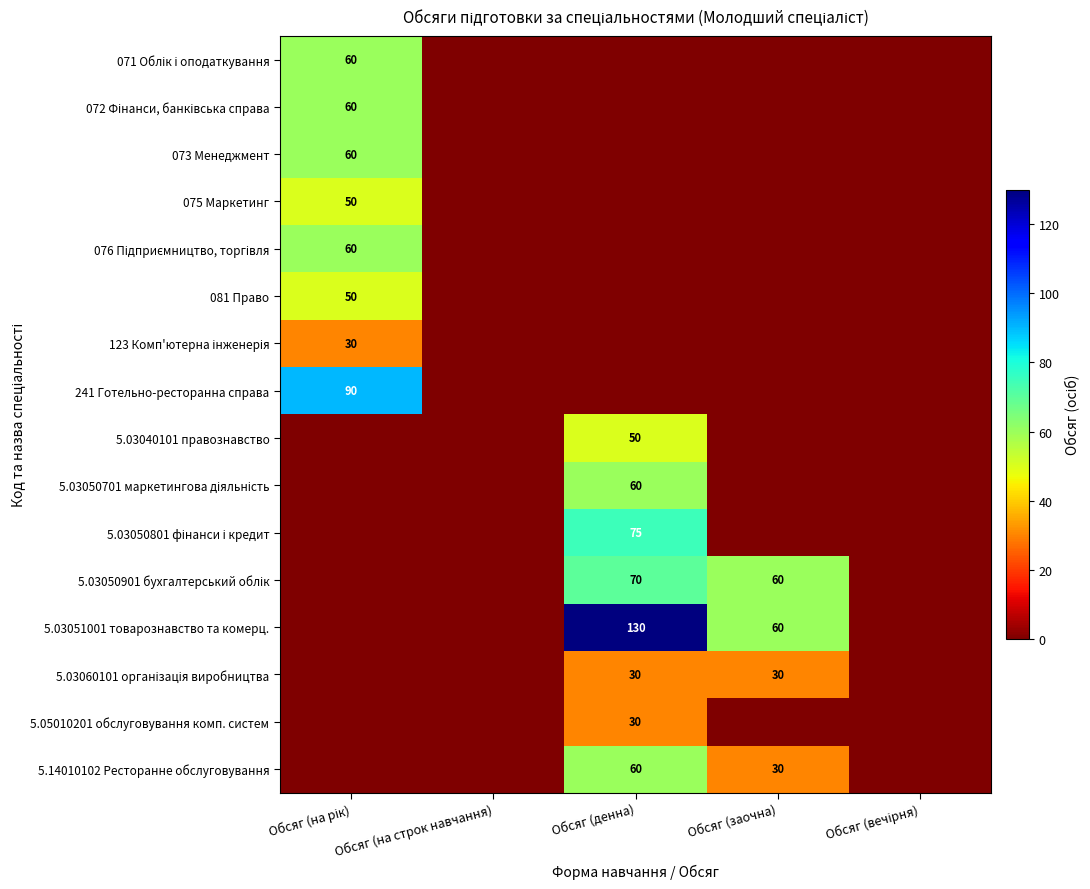

What is the greatest value displayed?

130